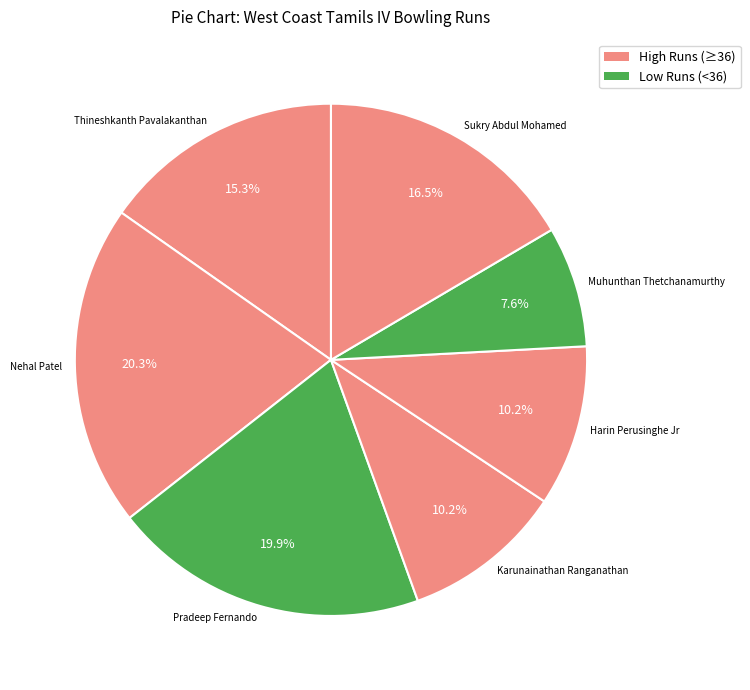

Does any single category account for the majority?

No